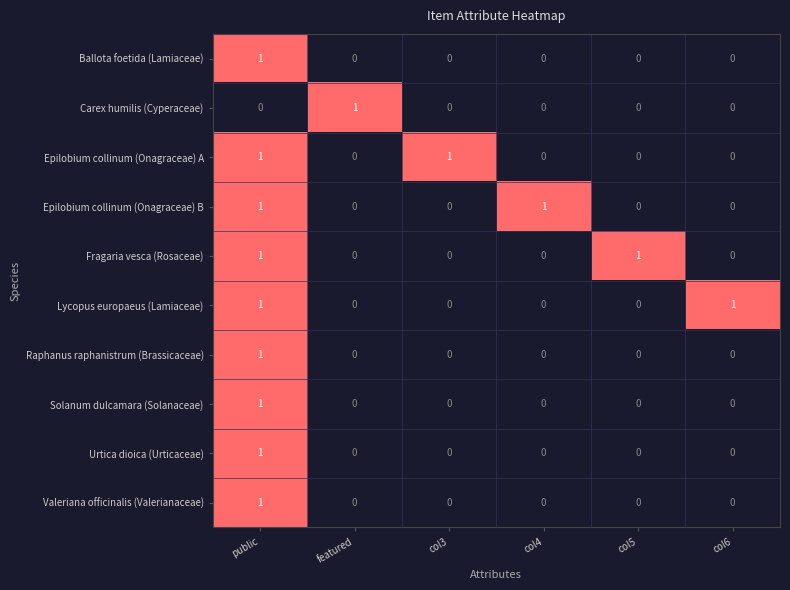

Count the Fragaria vesca (Rosaceae) values in the range 0 to 1.

6